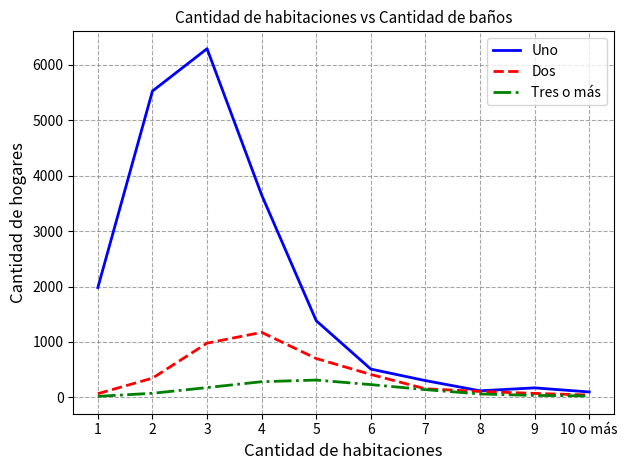

What is the greatest value displayed?

6293